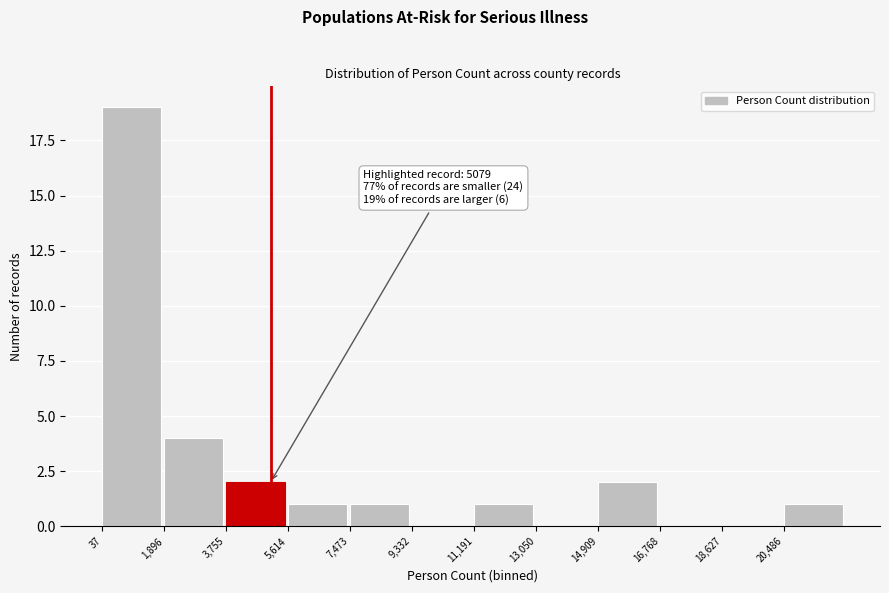

Over which range of the x-axis is the bar tallest?

0 to 1800